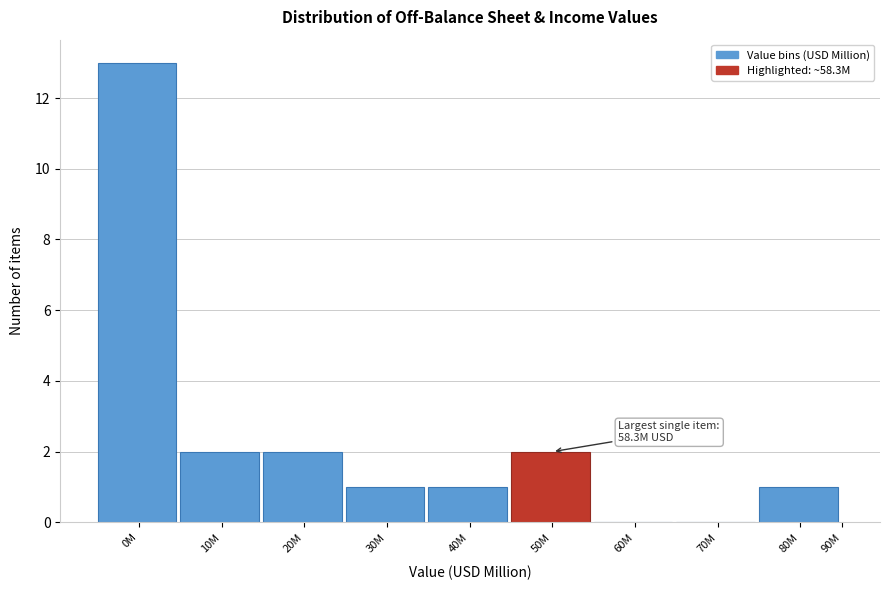

Reading right to left, list all the values displayed in this chart.

90M=0	80M=1	70M=0	60M=0	50M=2	40M=1	30M=1	20M=2	10M=2	0M=13